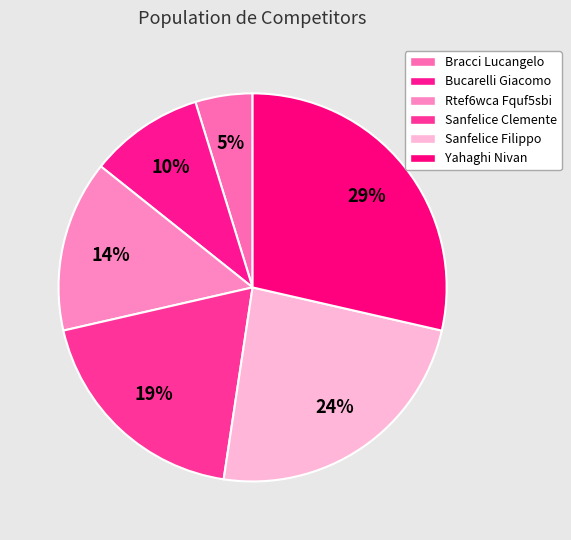

What is the ratio of the value at Bracci Lucangelo to the value at Sanfelice Filippo?

0.2